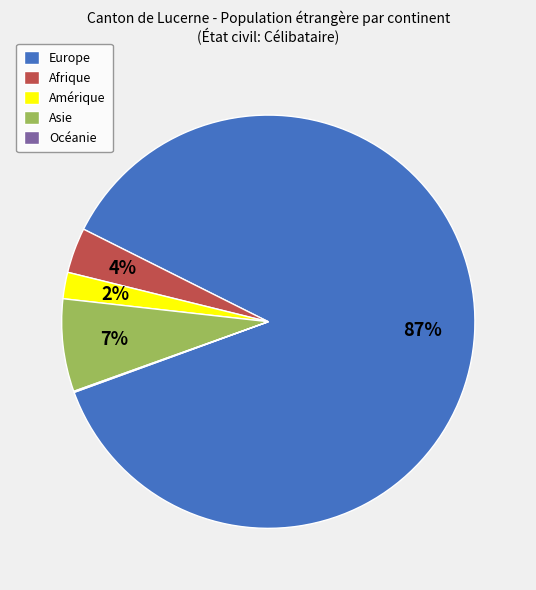

To the nearest percent, what portion does Amérique represent?

2%